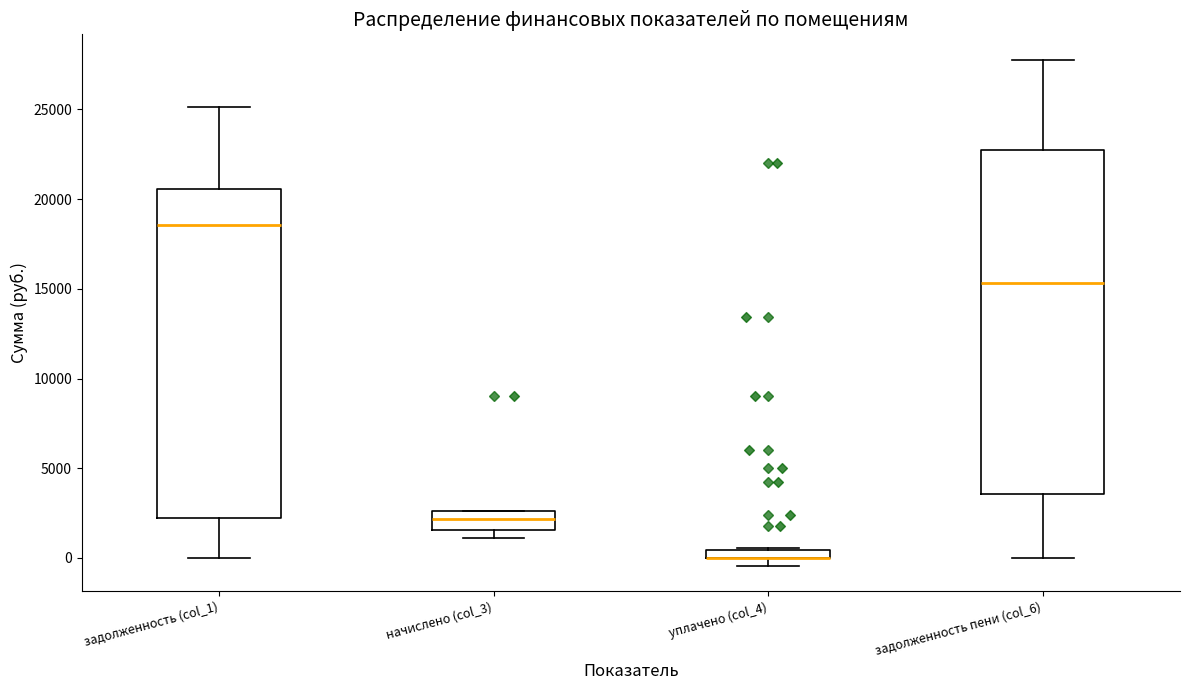

Which box is the tallest, from its lower edge to its upper edge?

задолженность пени (col_6)